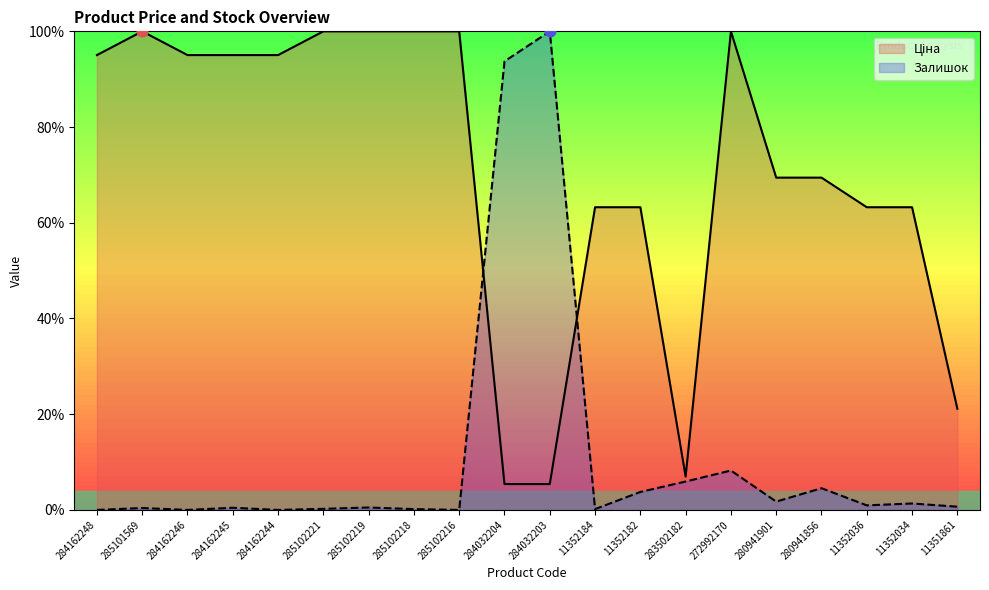

Is the value of Залишок at 284162248 greater than the value of Ціна at 280941856?

No